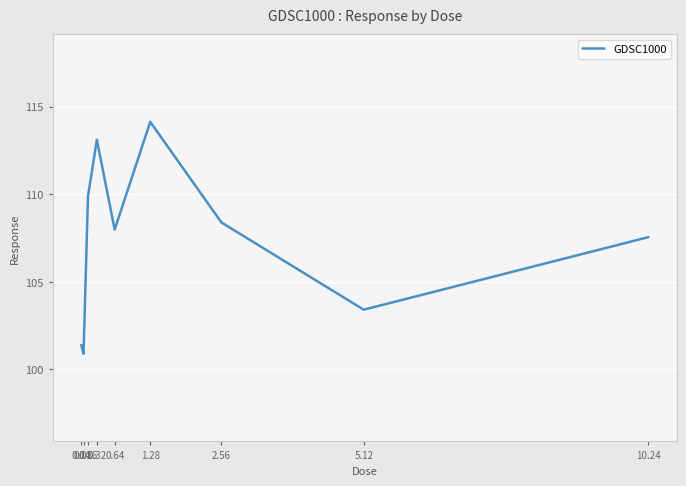

What is the maximum value shown in the chart?

114.1